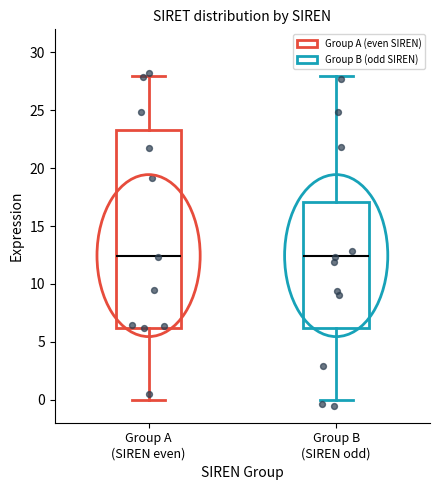

Comparing the boxes themselves (not the whiskers), which one is the tallest?

Group A (SIREN even)